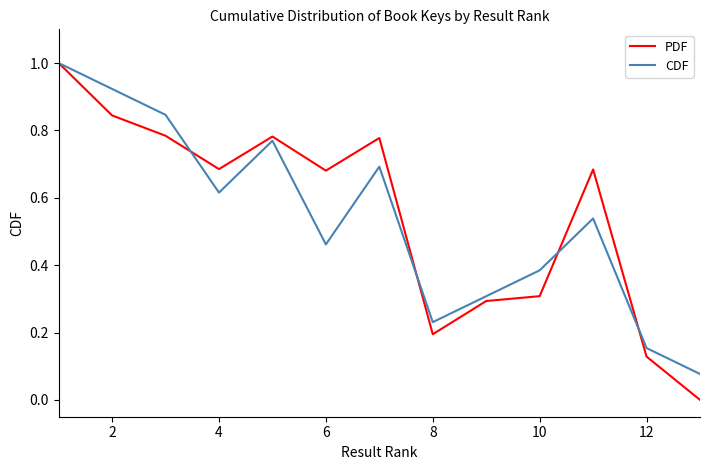

Which series has the largest range (max minus min)?

PDF